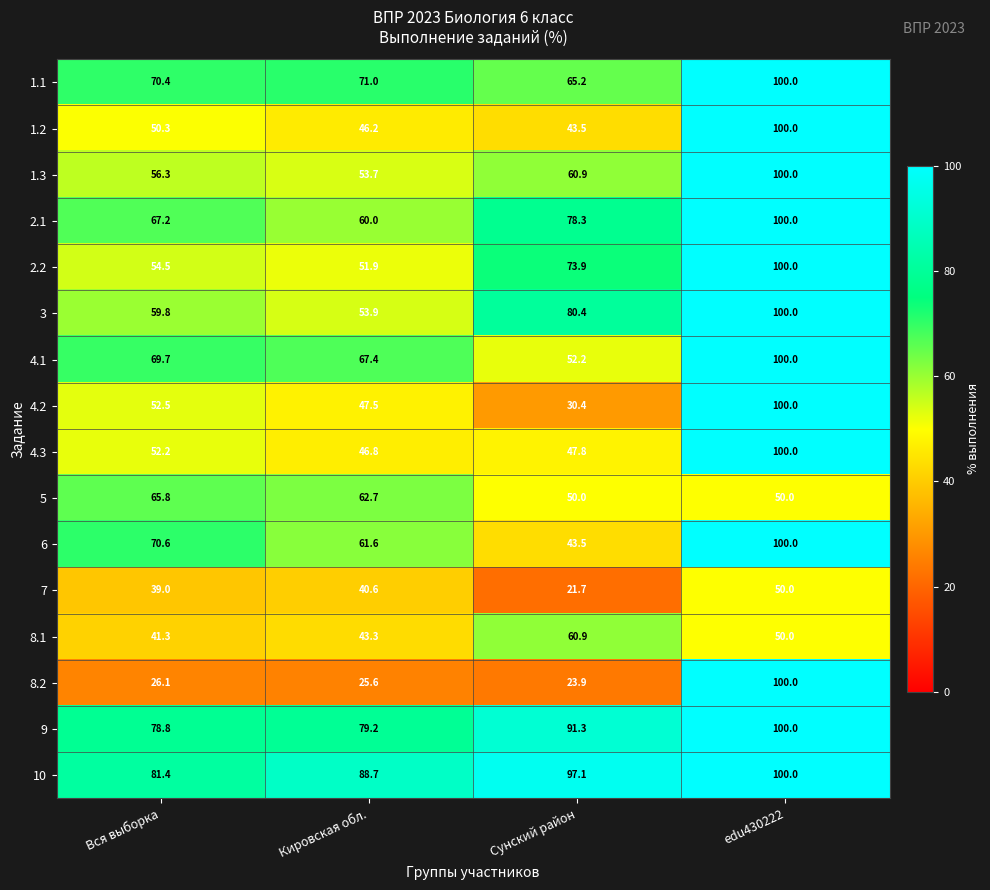

Rank the categories by 4.2 value from highest to lowest.

edu430222, Вся выборка, Кировская обл., Сунский район